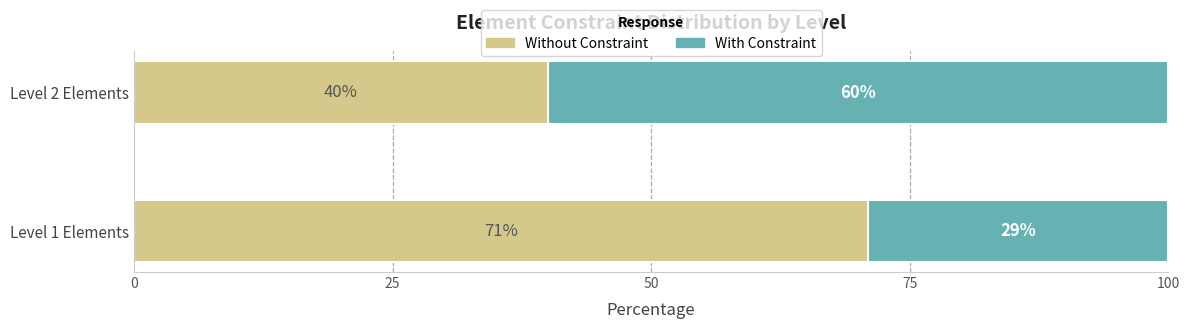

At which label does Without Constraint reach its minimum?

Level 2 Elements